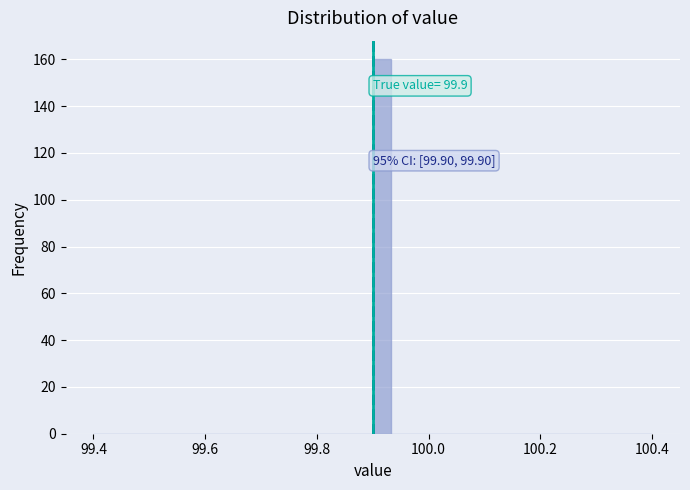

Read against the x-axis, roughly where is the centre of the tallest bar?

99.92